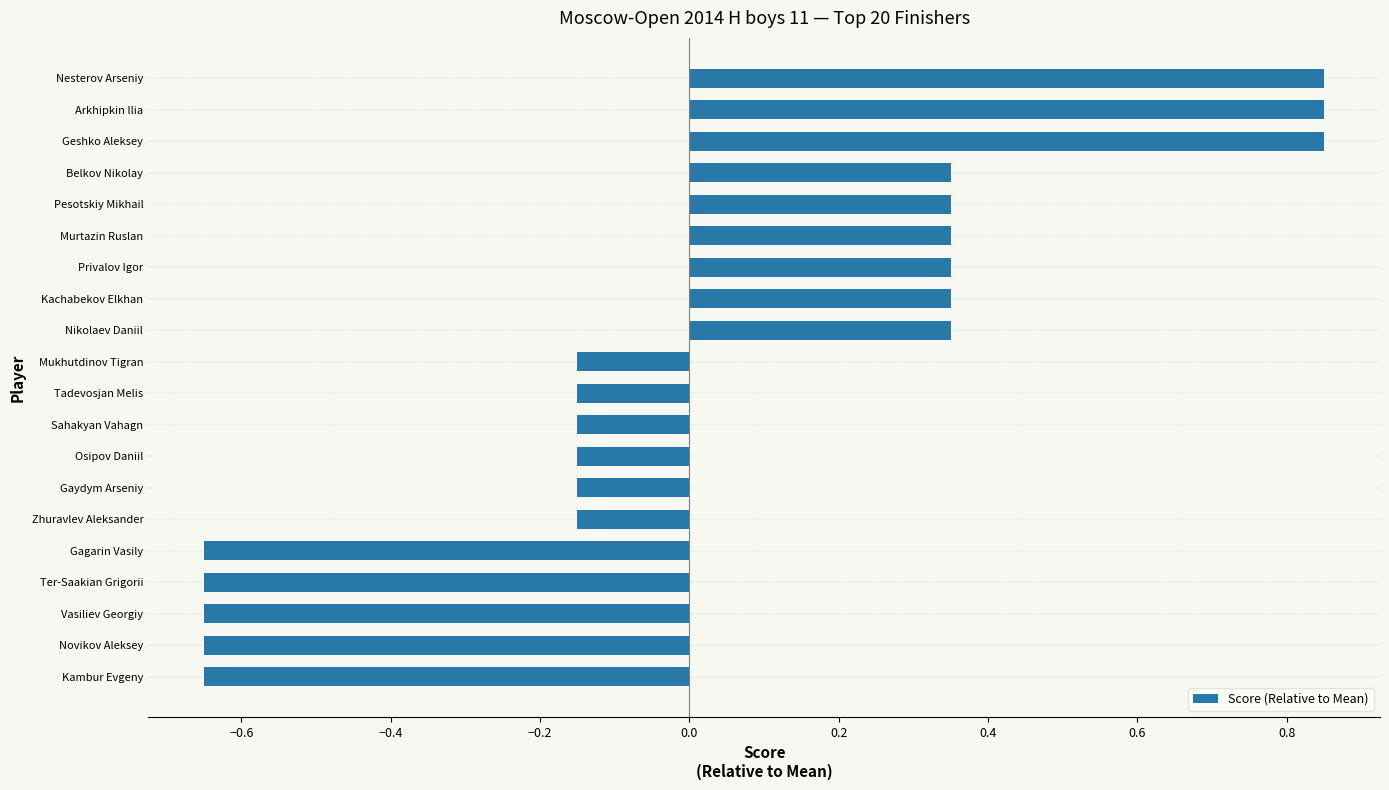

What is the label of the 1st bar from the top?

Nesterov Arseniy